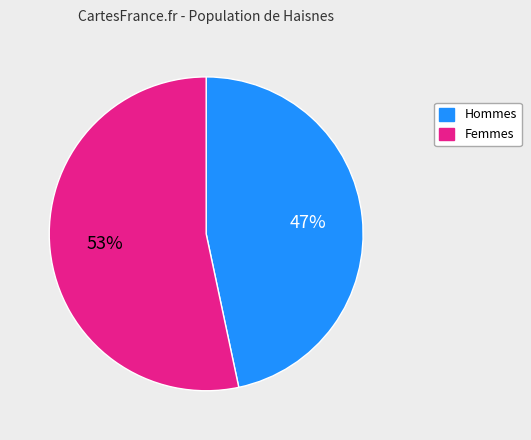

How many slices are in this pie chart?

2